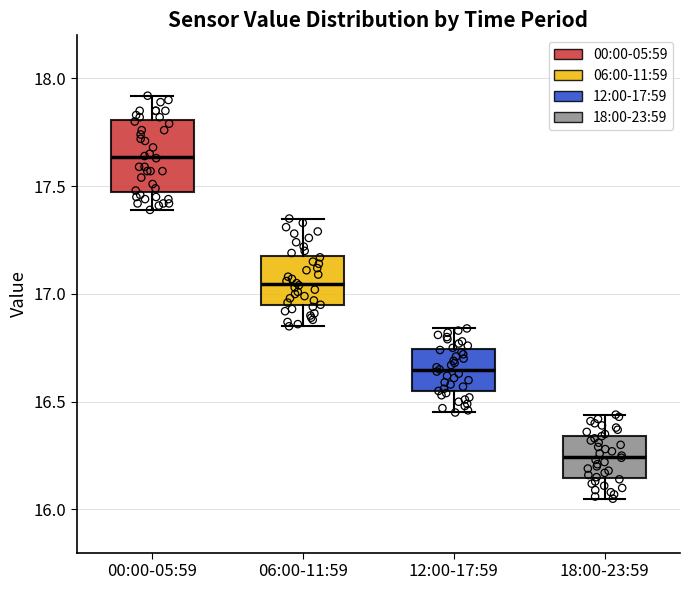

Where does the upper whisker of the box for 06:00-11:59 end on the y-axis? The values are not printed on the chart, so give them approximately, as read against the axis.

17.35